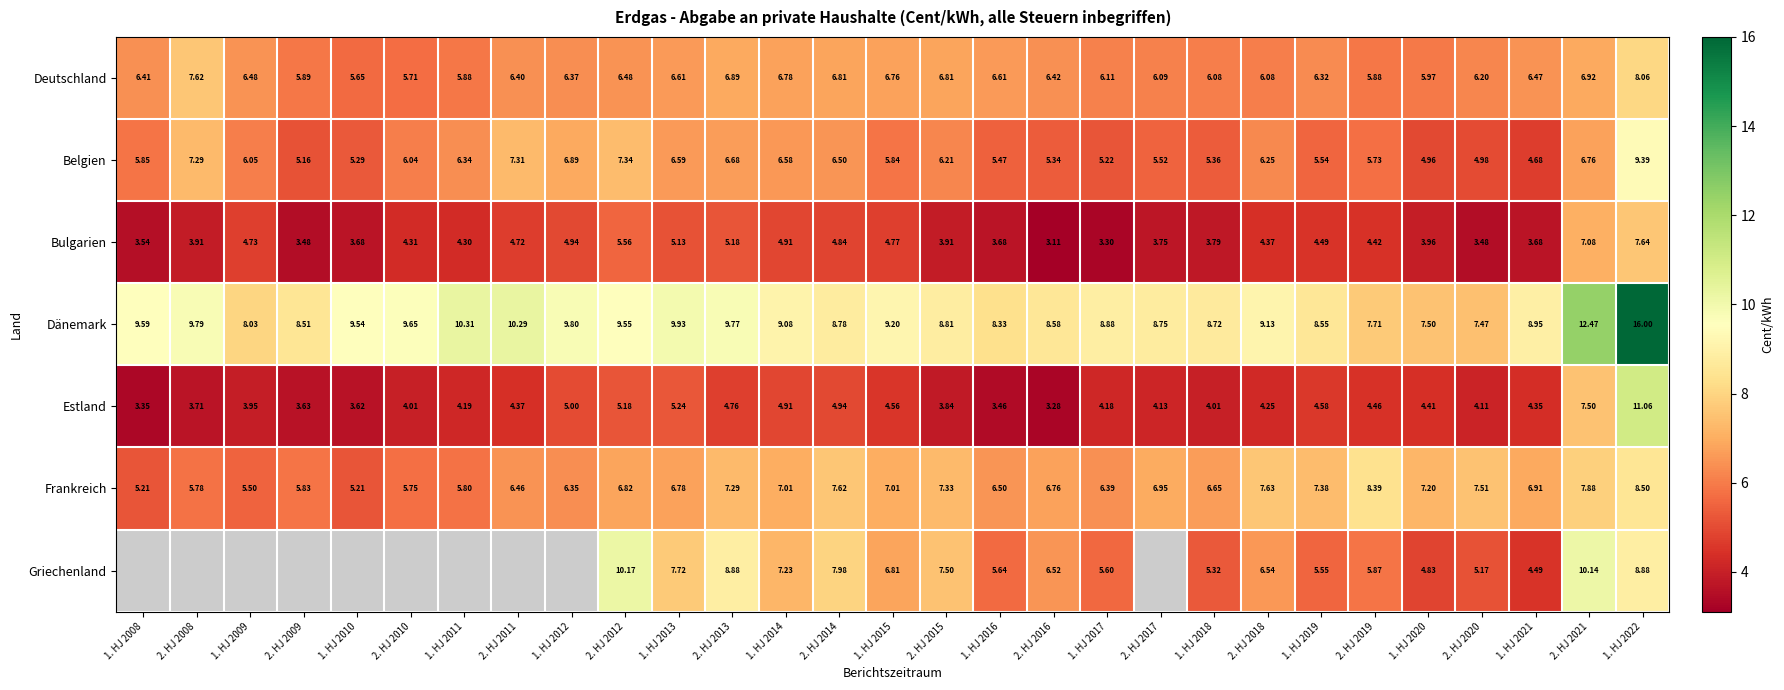

At 1. HJ 2013, list the series in order from smallest to largest.

Bulgarien, Estland, Belgien, Deutschland, Frankreich, Griechenland, Dänemark